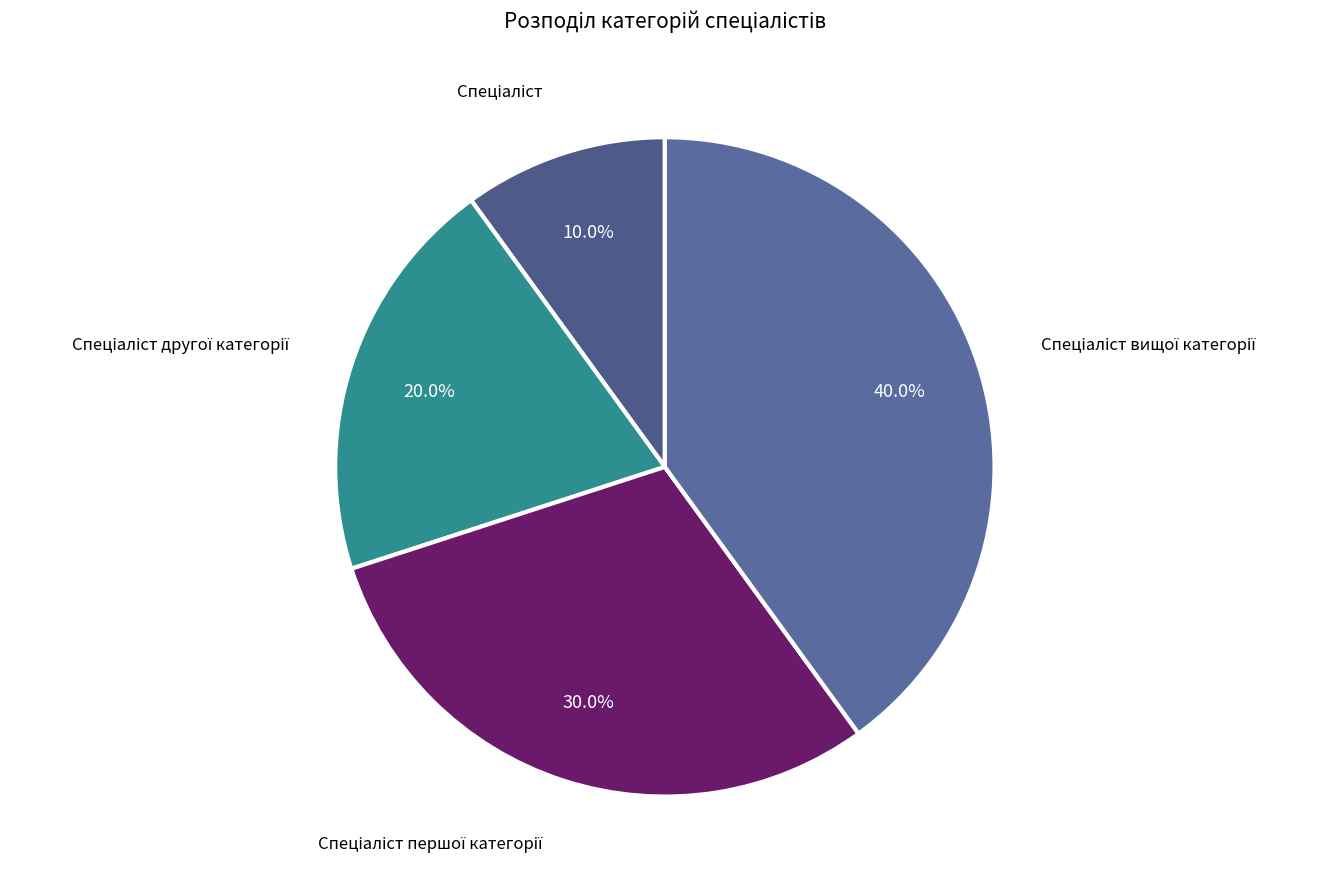

Does any single category account for the majority?

No